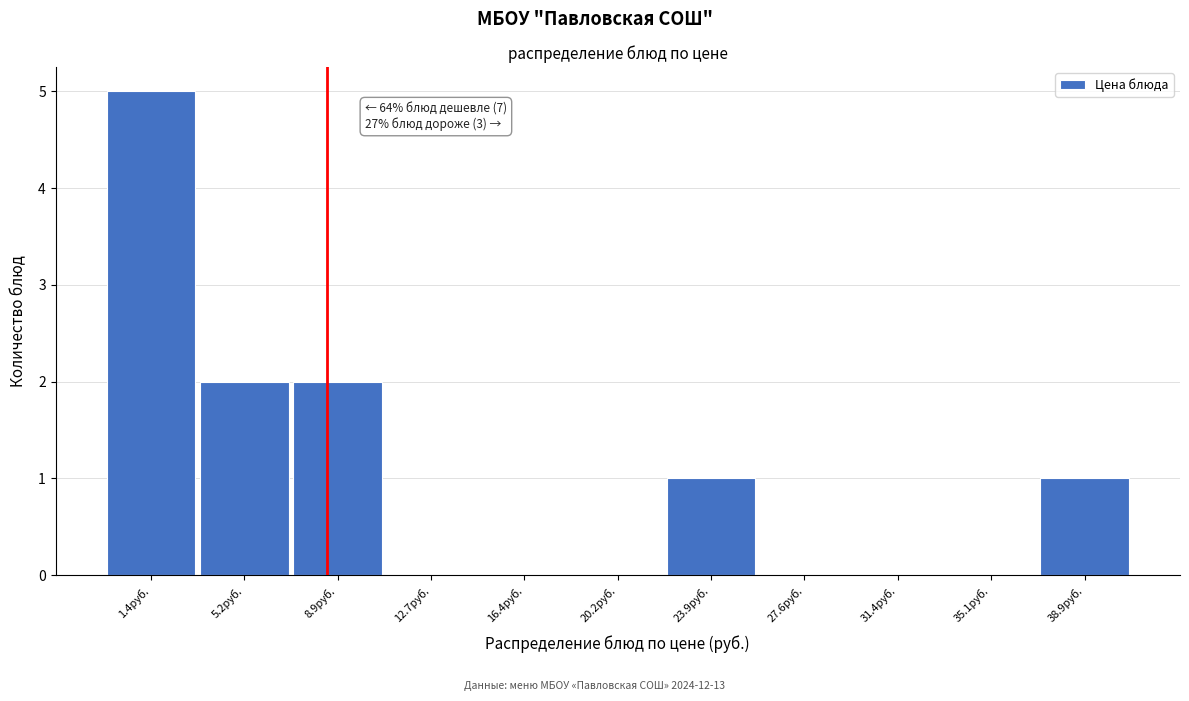

Reading left to right, what are all the values shown in this chart?

1.4руб.=5	5.2руб.=2	8.9руб.=2	12.7руб.=0	16.4руб.=0	20.2руб.=0	23.9руб.=1	27.6руб.=0	31.4руб.=0	35.1руб.=0	38.9руб.=1